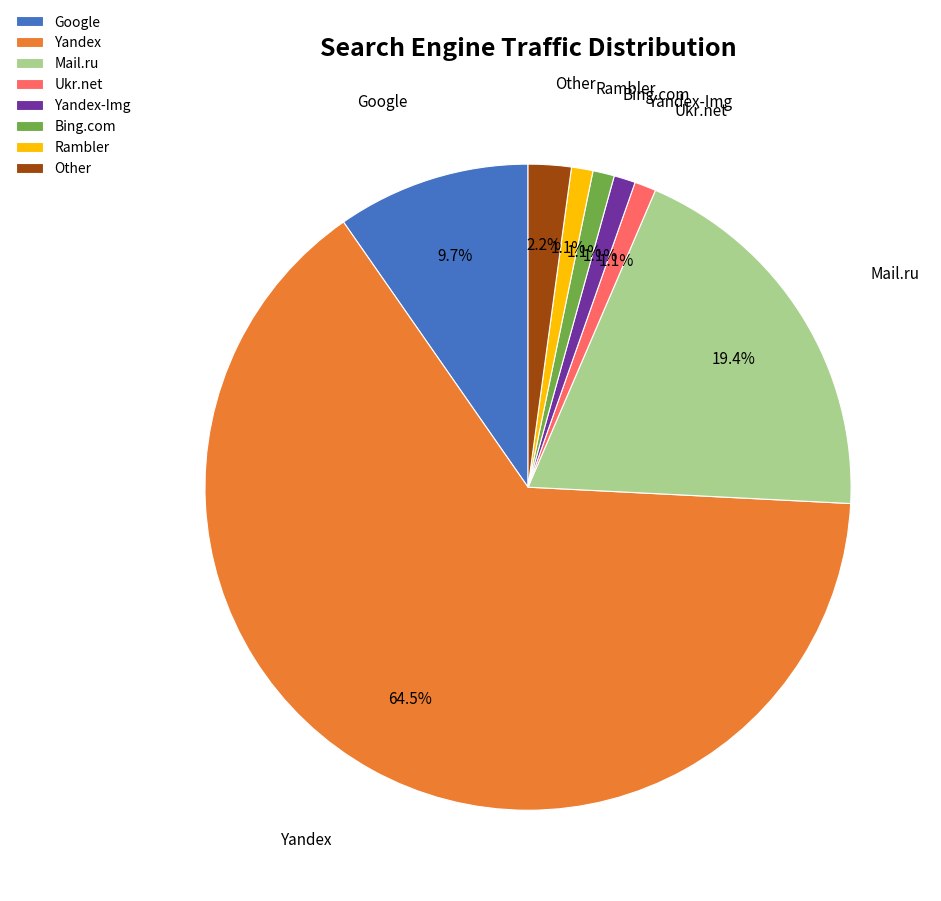

Combined, do Mail.ru and Google account for over 50%?

No